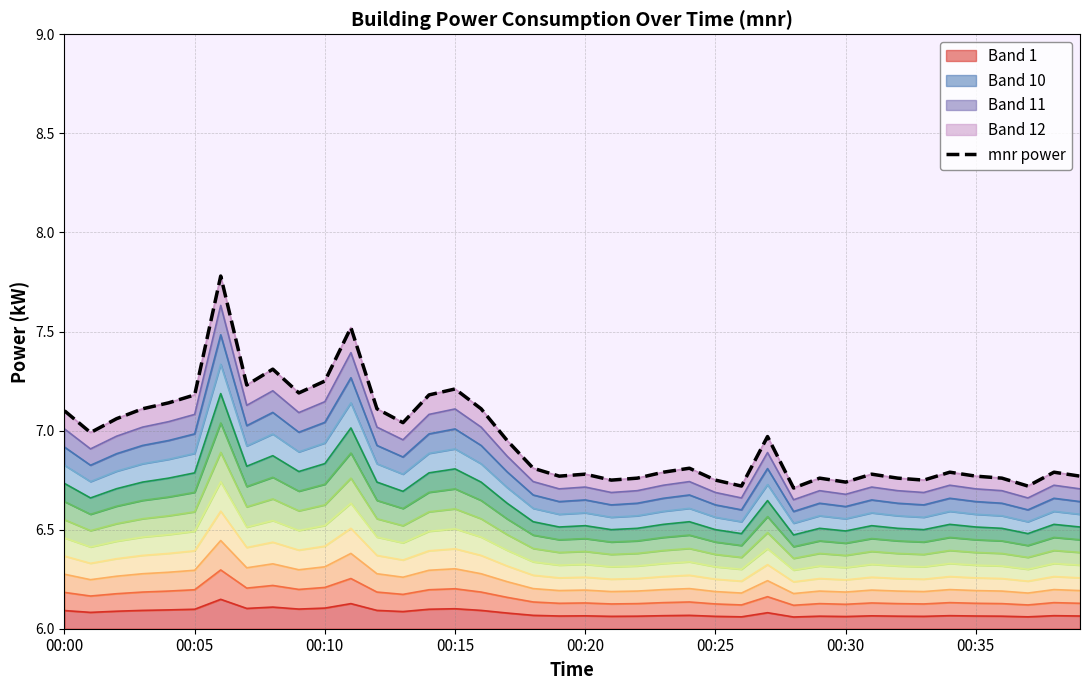

What position from the left is 31?

32